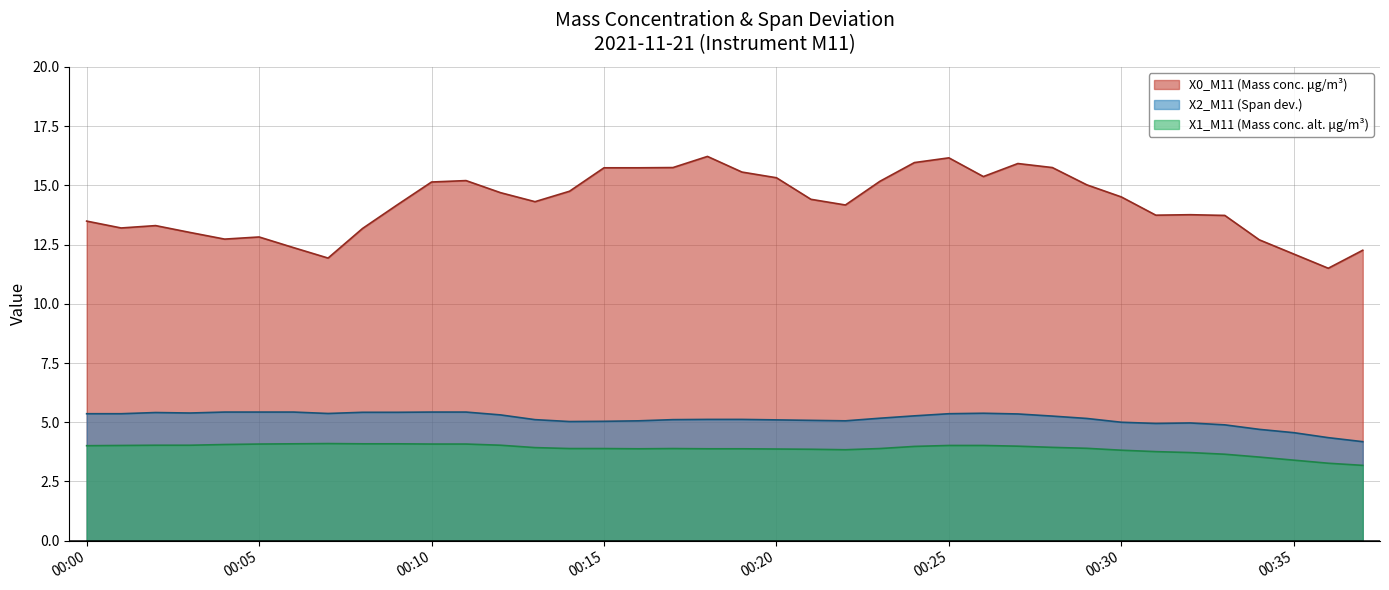

Which series has the largest total across all categories?

X0_M11 (Mass conc. μg/m³)